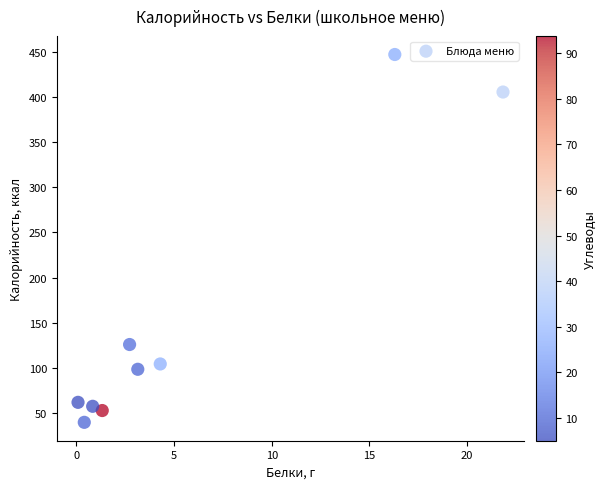

What Y value in the scatter plot is closest to 243?

125.6